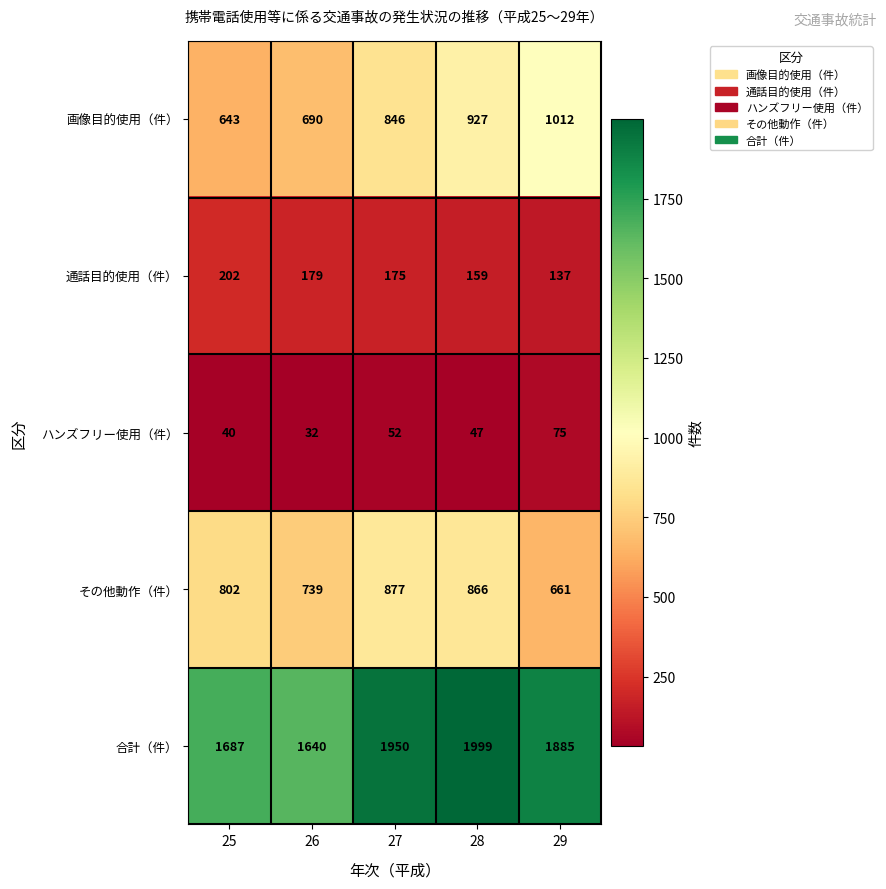

Reading left to right, transcribe all the data shown in this chart.

画像目的使用（件）: 25=643	26=690	27=846	28=927	29=1012
通話目的使用（件）: 25=202	26=179	27=175	28=159	29=137
ハンズフリー使用（件）: 25=40	26=32	27=52	28=47	29=75
その他動作（件）: 25=802	26=739	27=877	28=866	29=661
合計（件）: 25=1687	26=1640	27=1950	28=1999	29=1885